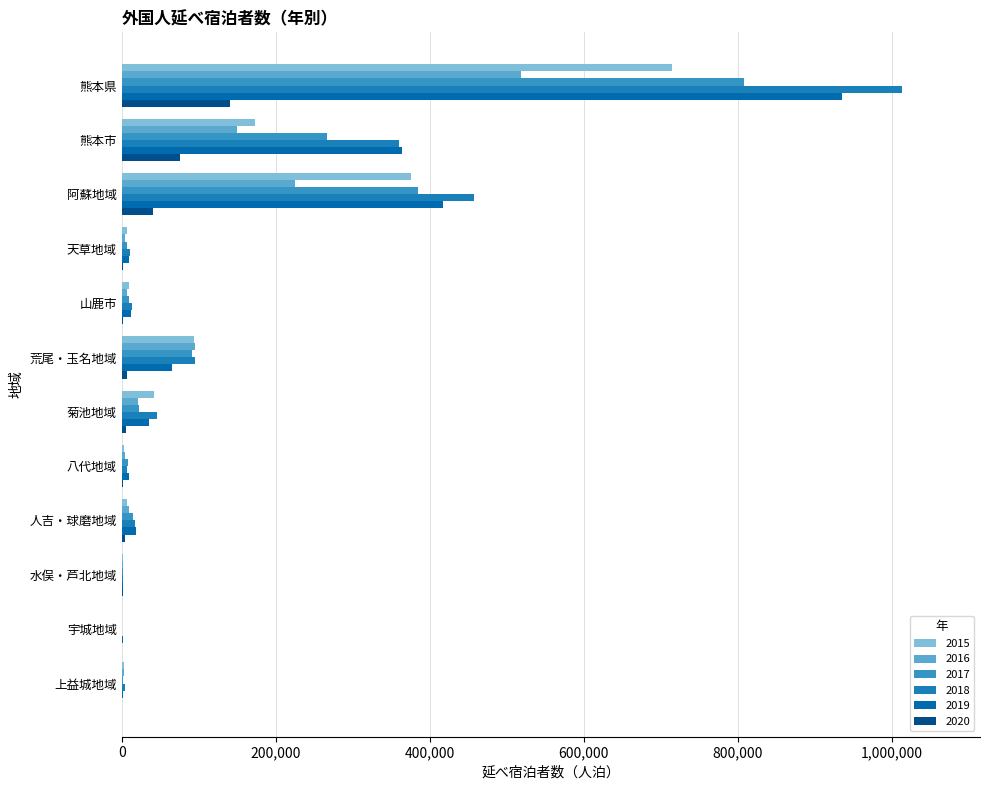

What is the difference between the 2020 values at 天草地域 and 水俣・芦北地域?

1076